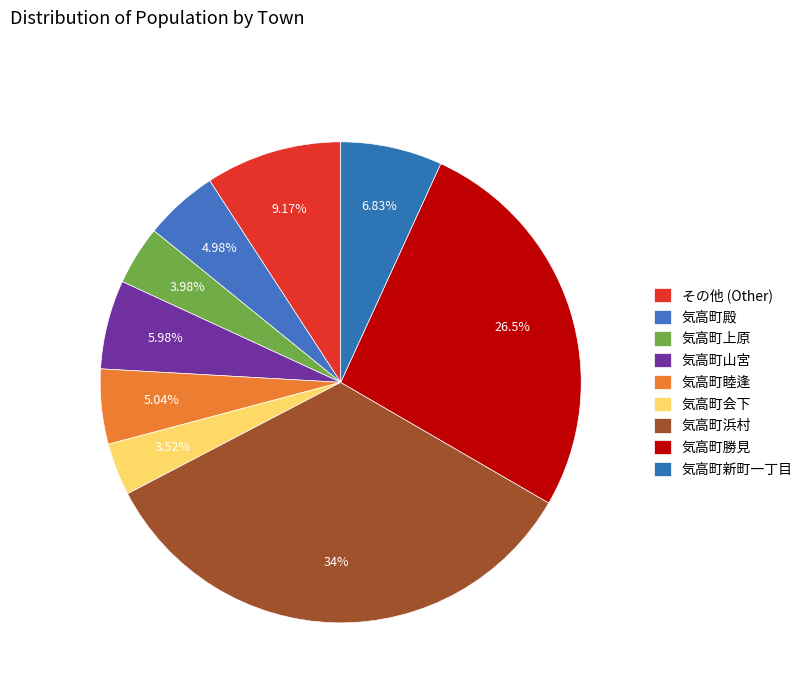

What percentage do 気高町山宮 and 気高町勝見 together represent?

32.5%